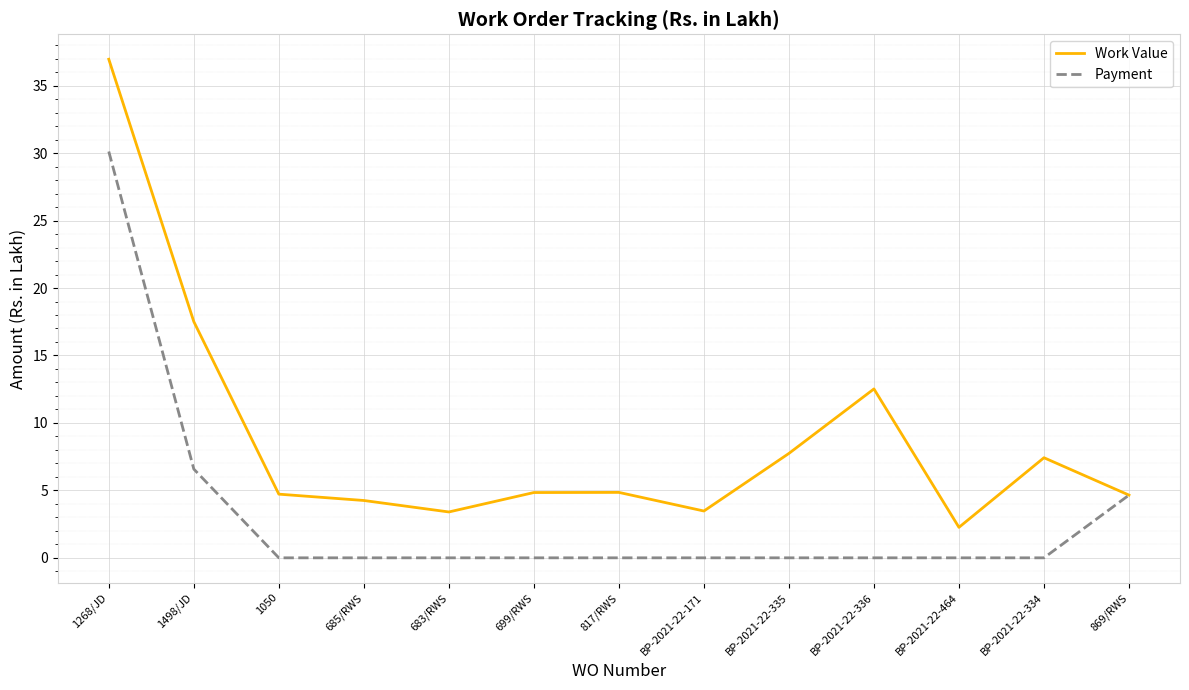

What position from the right is 1268/JD?

13